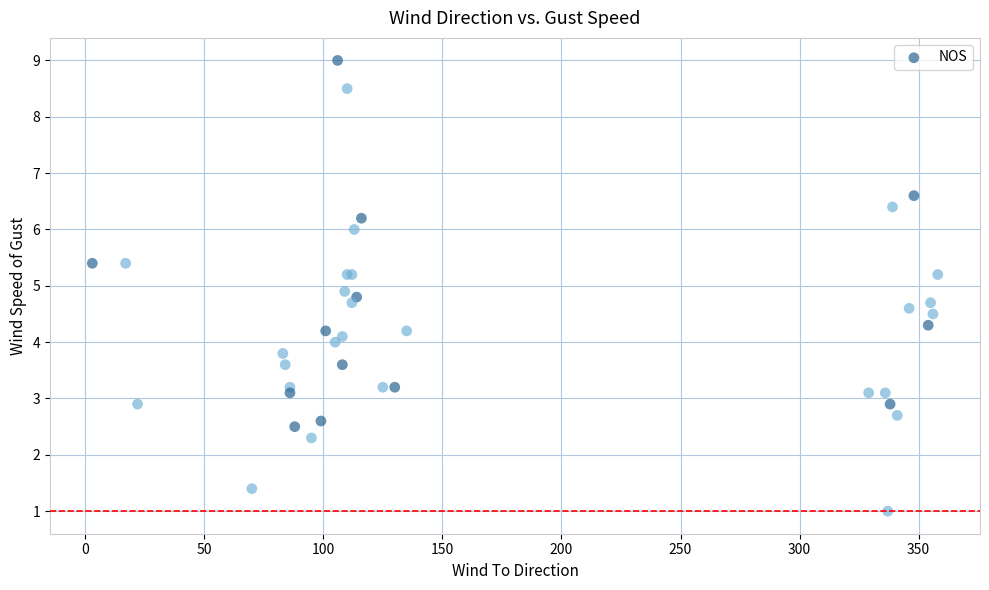

What Y value in the scatter plot is closest to 5?

4.9